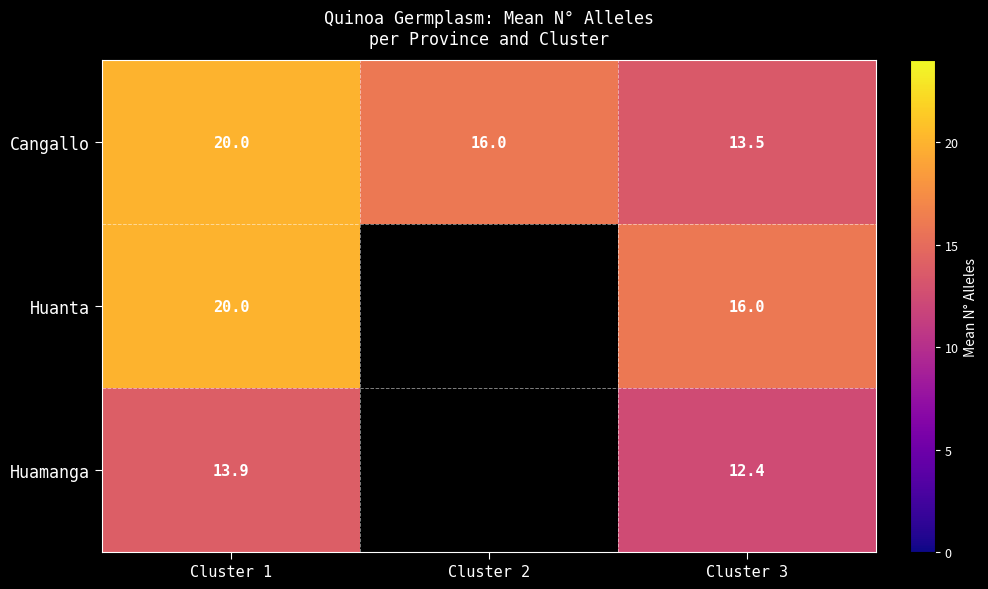

The value of Cangallo at Cluster 1 is 29.4. True or false?

False